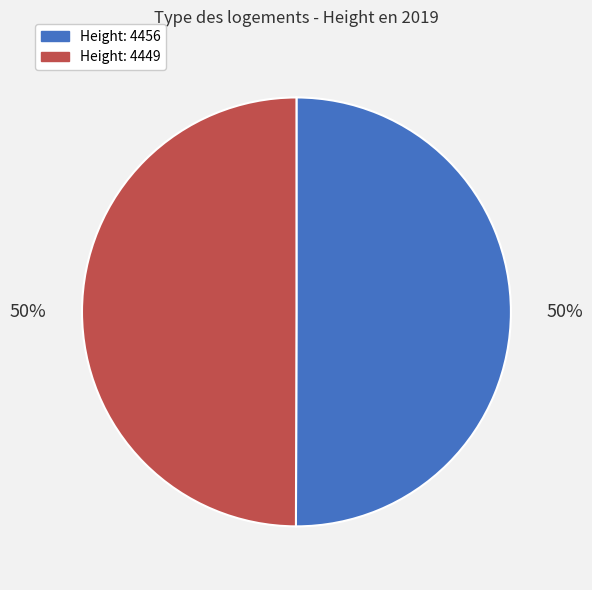

True or false: Height: 4449 accounts for 50% of the total.

True